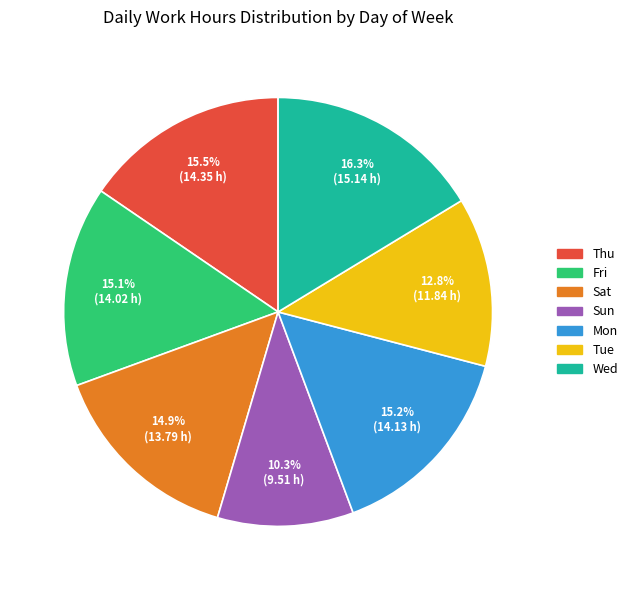

What is the largest slice in the pie chart?

Wed